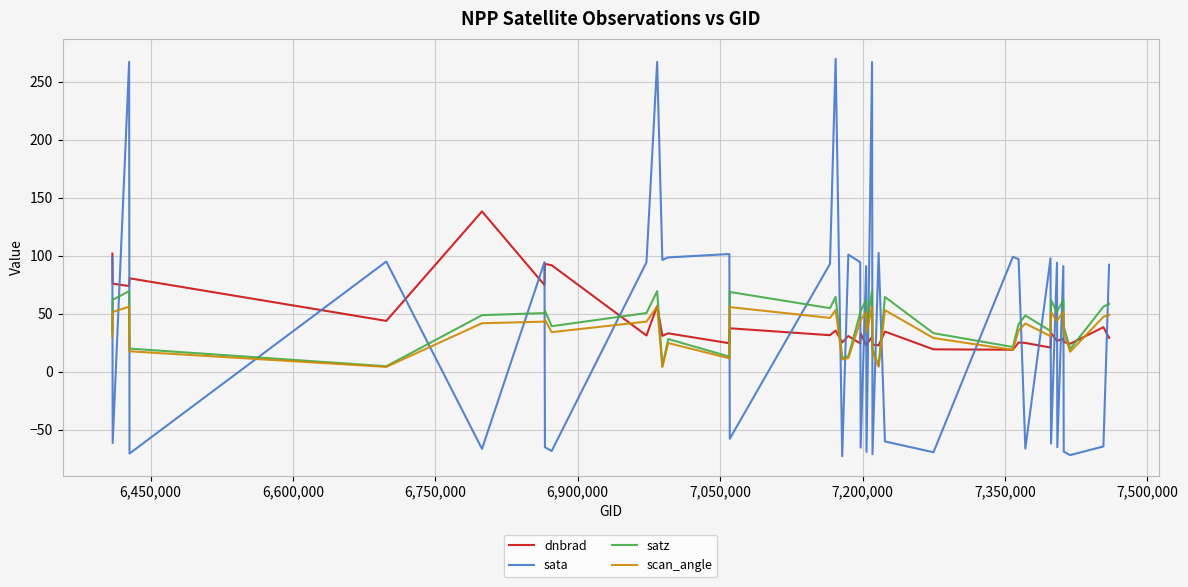

What are all the series names shown in the legend?

dnbrad, sata, satz, scan_angle